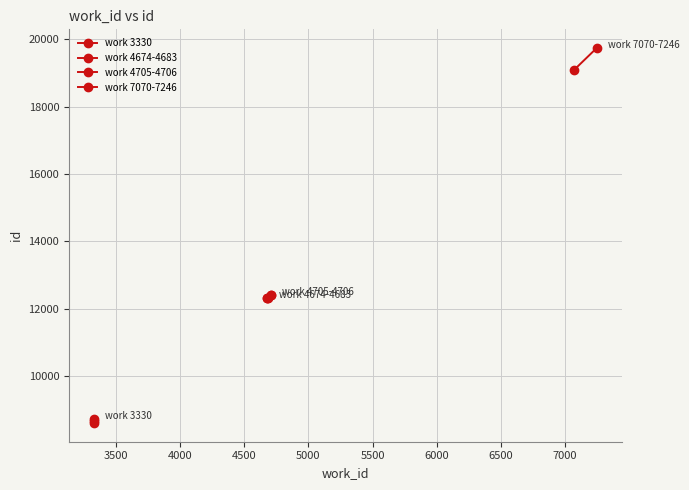

Rank the categories by work_id value from highest to lowest.

7246, 7070, 4706, 4705, 4683, 4676, 4674, 3330, 3330, 3330